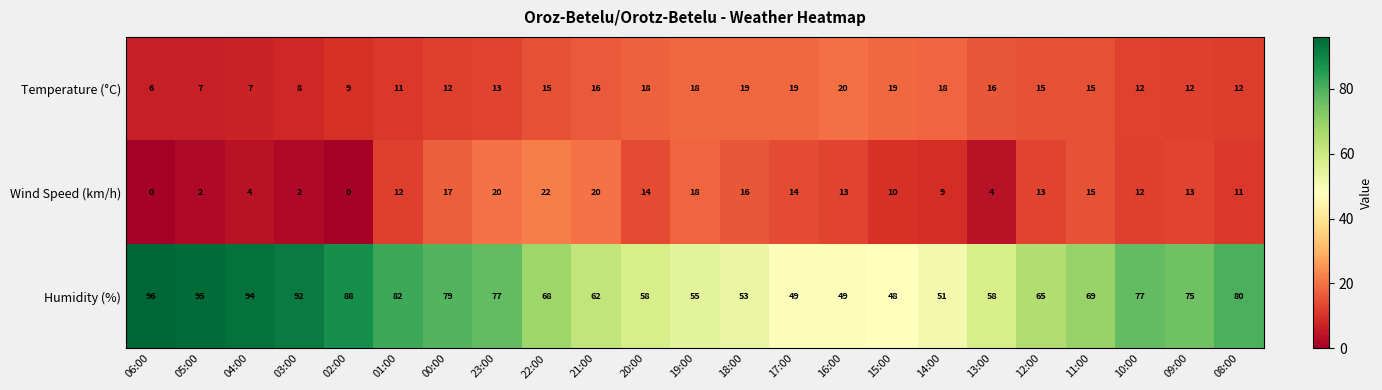

Which series has the largest range (max minus min)?

Humidity (%)